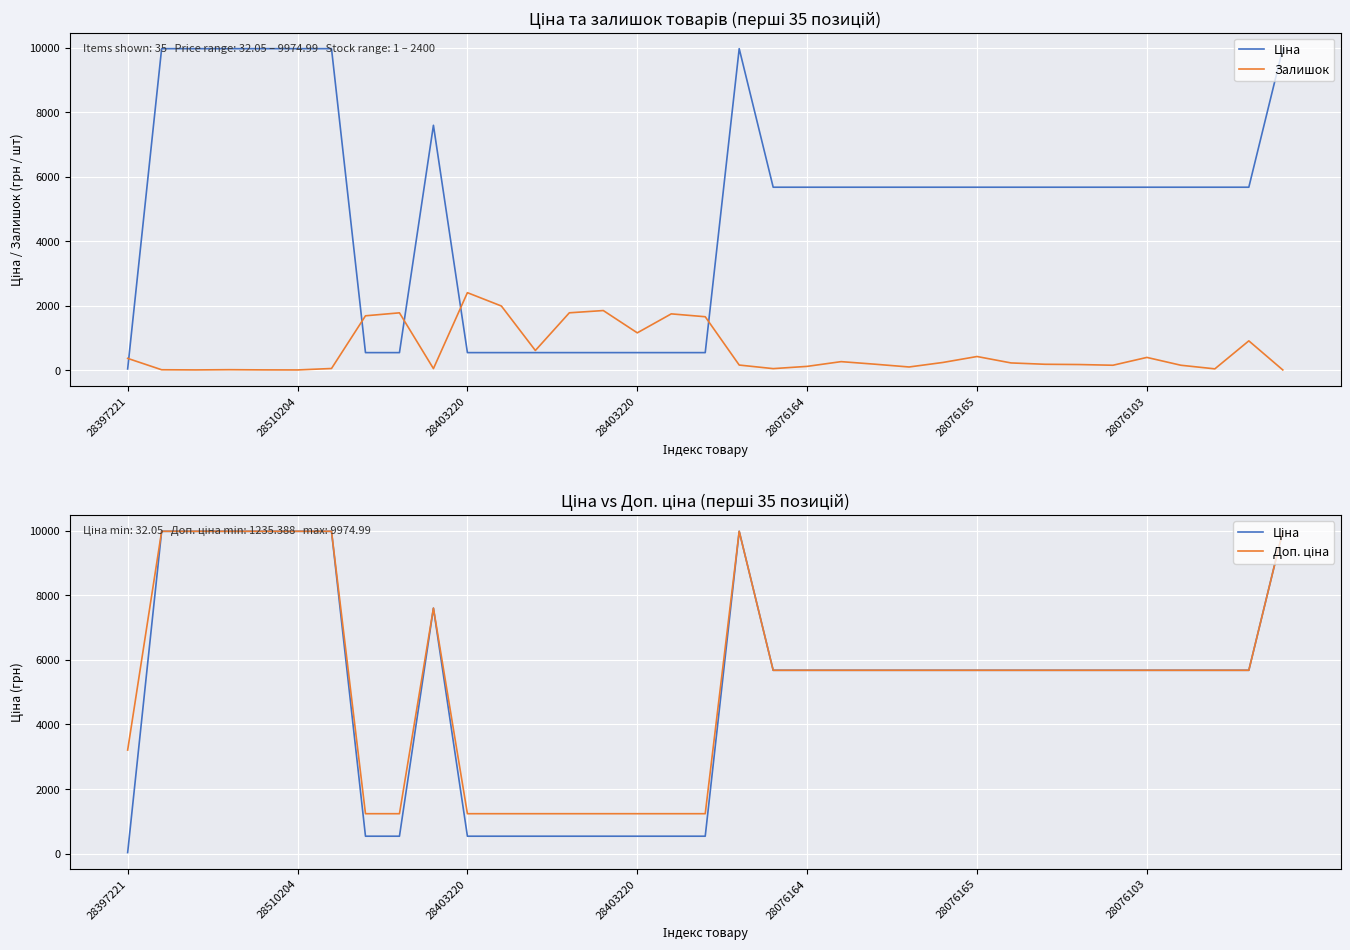

What is the total value across all series at 14?

3619.4